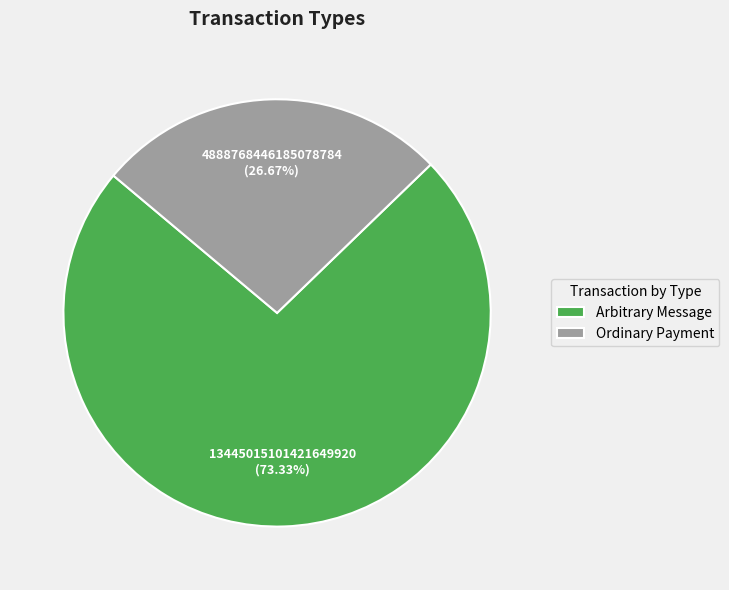

Which slice is the smallest?

Ordinary Payment